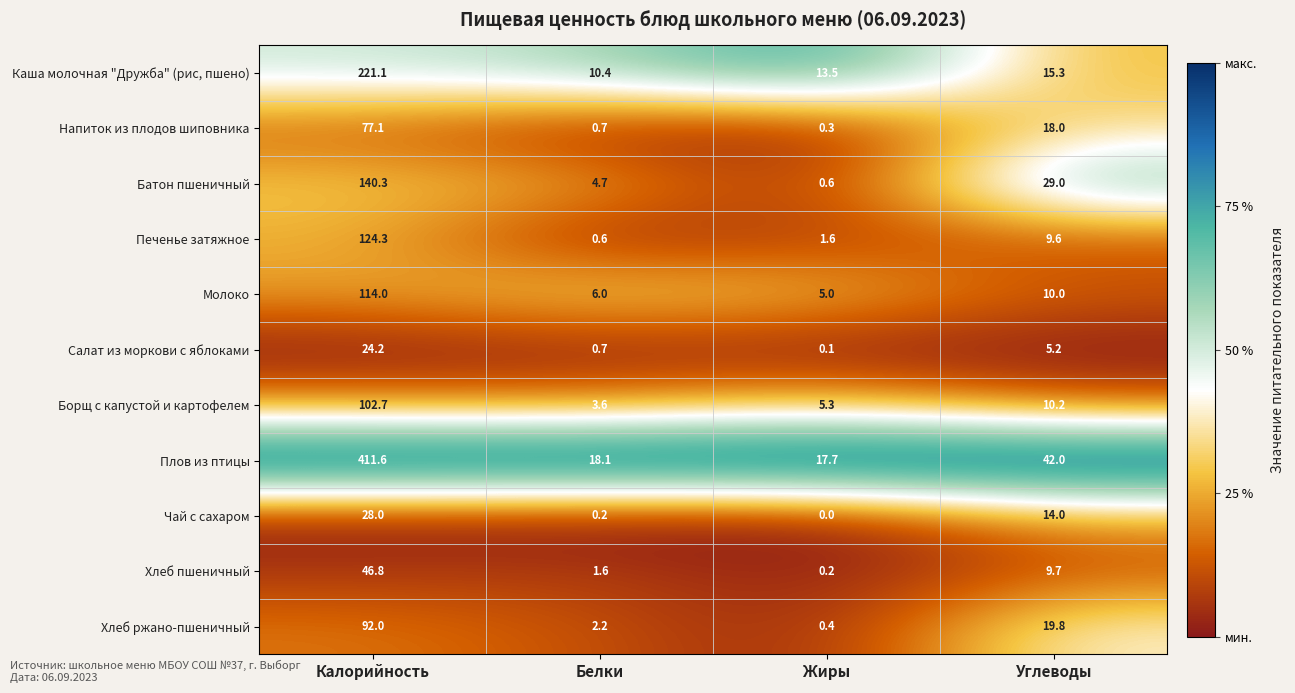

Which category has the highest value in the Каша молочная "Дружба" (рис, пшено) series?

Калорийность